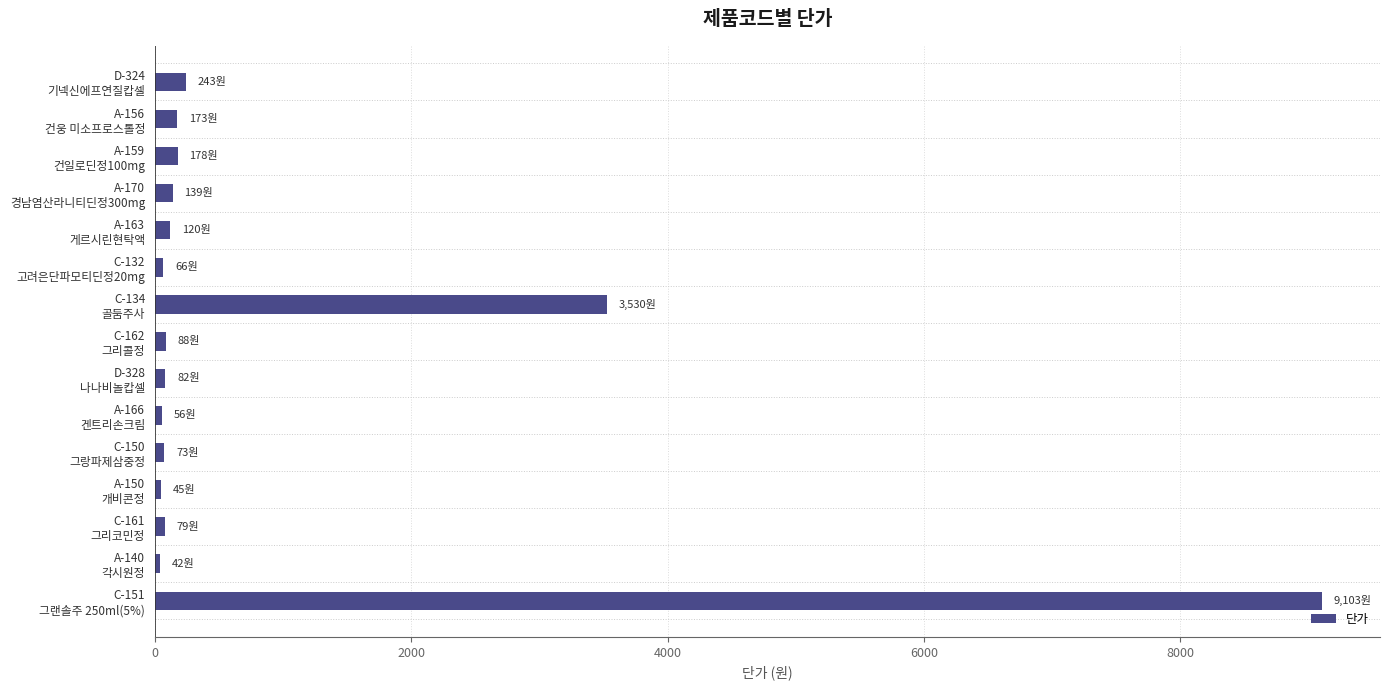

What is the difference between the maximum and minimum values?

9061